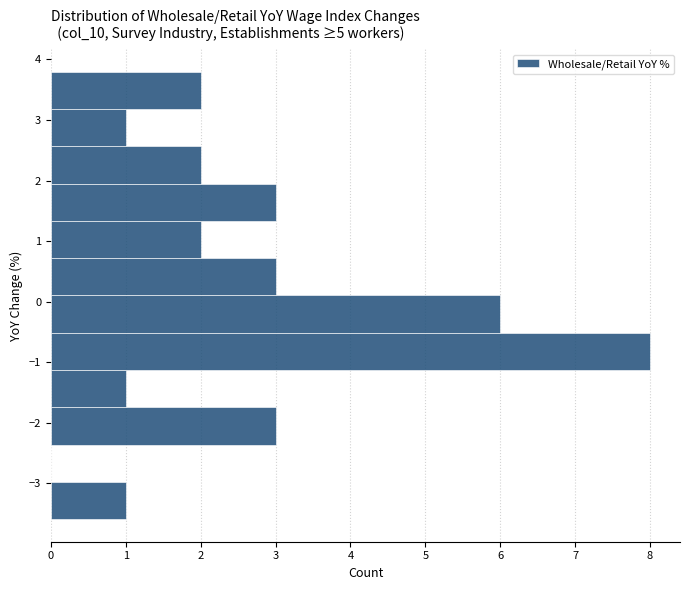

Which range on the y-axis has the longest bar?

-1.1 to -0.5